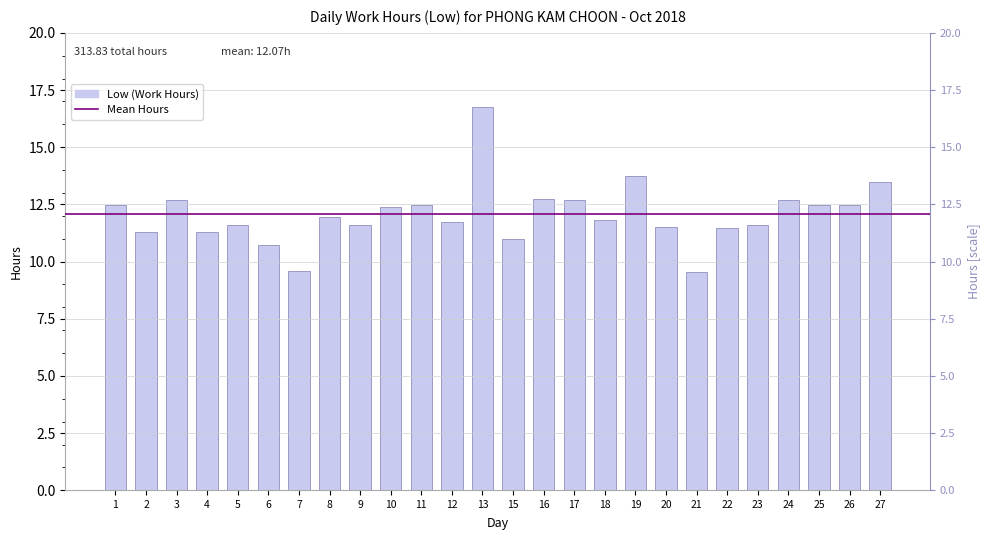

Reading left to right, transcribe all the data shown in this chart.

12.5	11.3	12.7	11.3	11.6	10.7	9.6	11.9	11.6	12.4	12.5	11.7	16.8	11.0	12.8	12.7	11.8	13.7	11.5	9.5	11.4	11.6	12.7	12.5	12.5	13.5